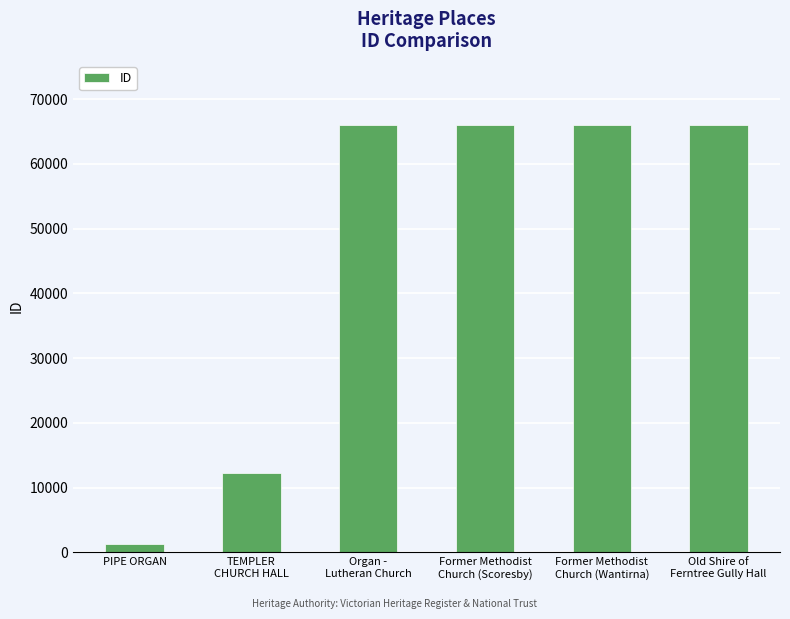

What is the maximum value shown in the chart?

66009